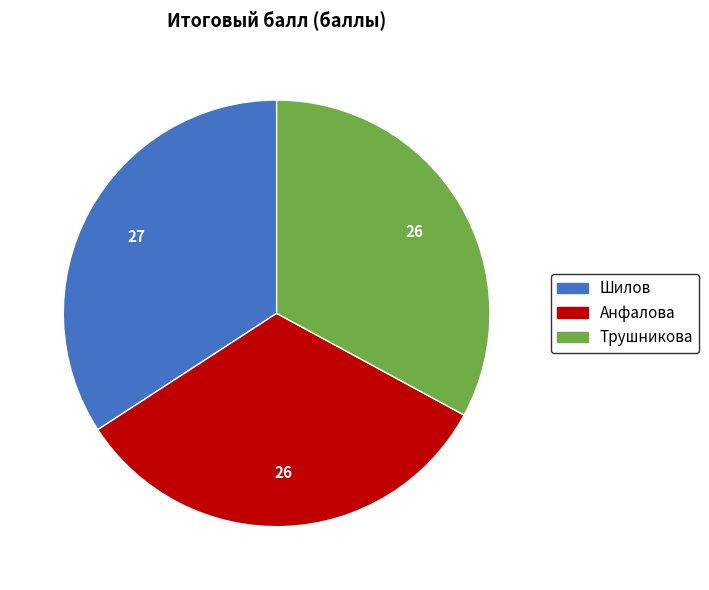

Between Шилов and Анфалова, which is larger?

Шилов